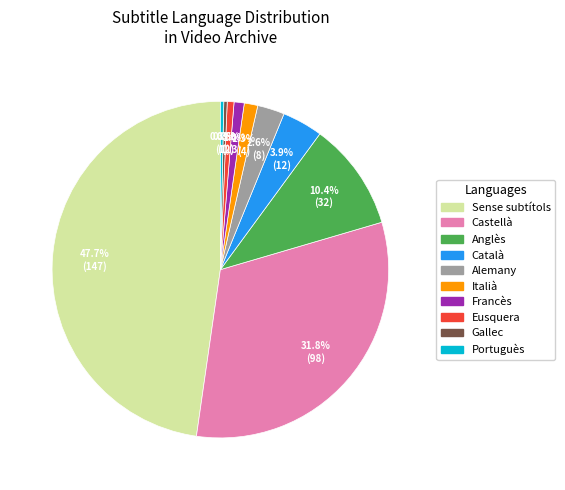

What percentage is NOT represented by Sense subtítols?

52.3%